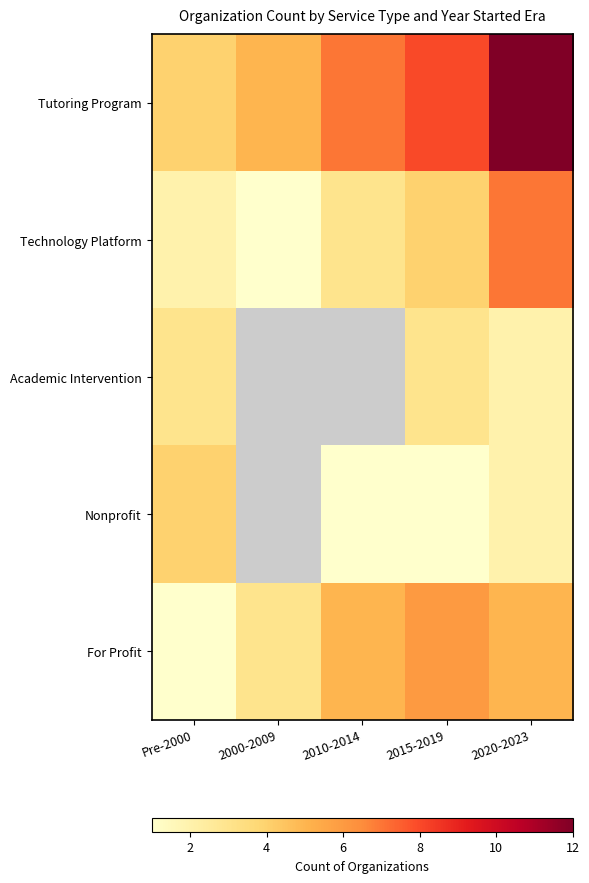

Which has a higher value, 2010-2014 or Pre-2000?

2010-2014